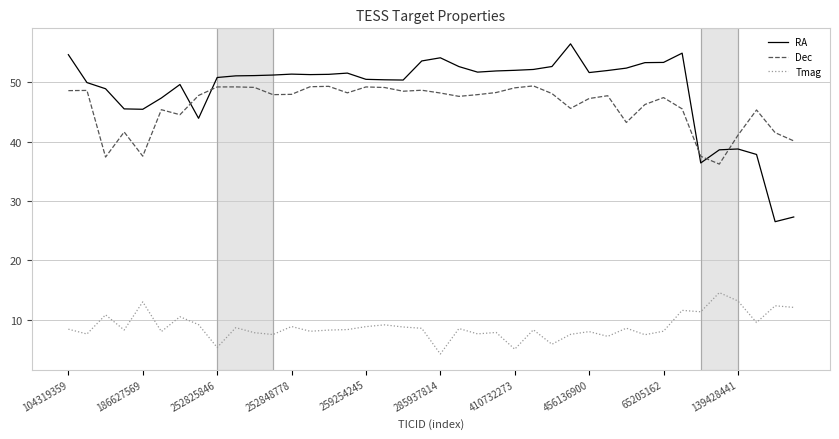

Is this an area chart (filled region under the line)?

No